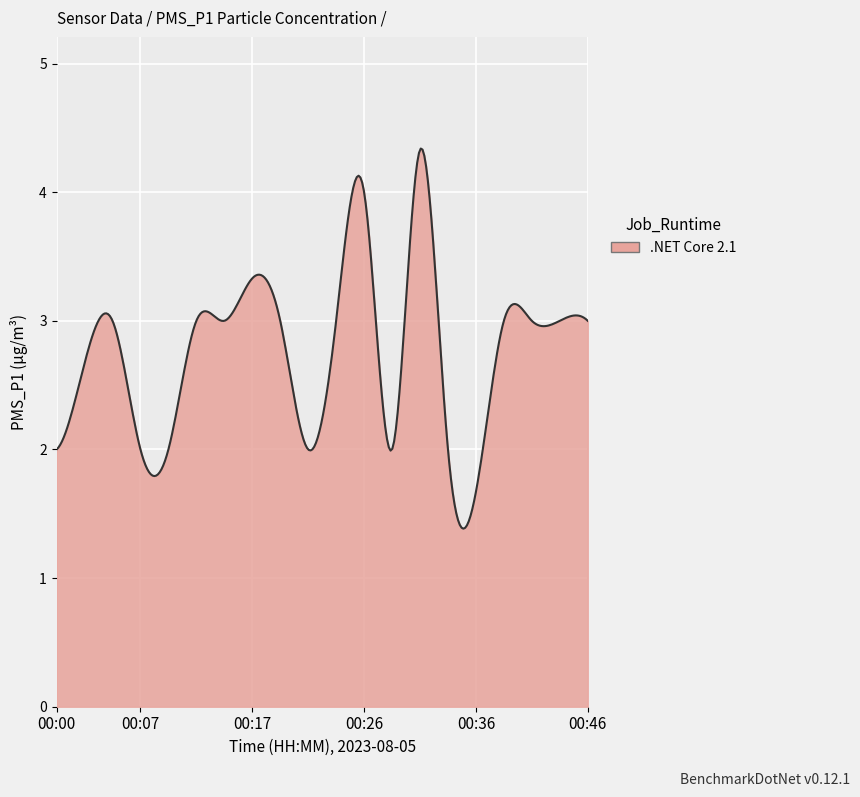

How many lines are shown in the chart?

1